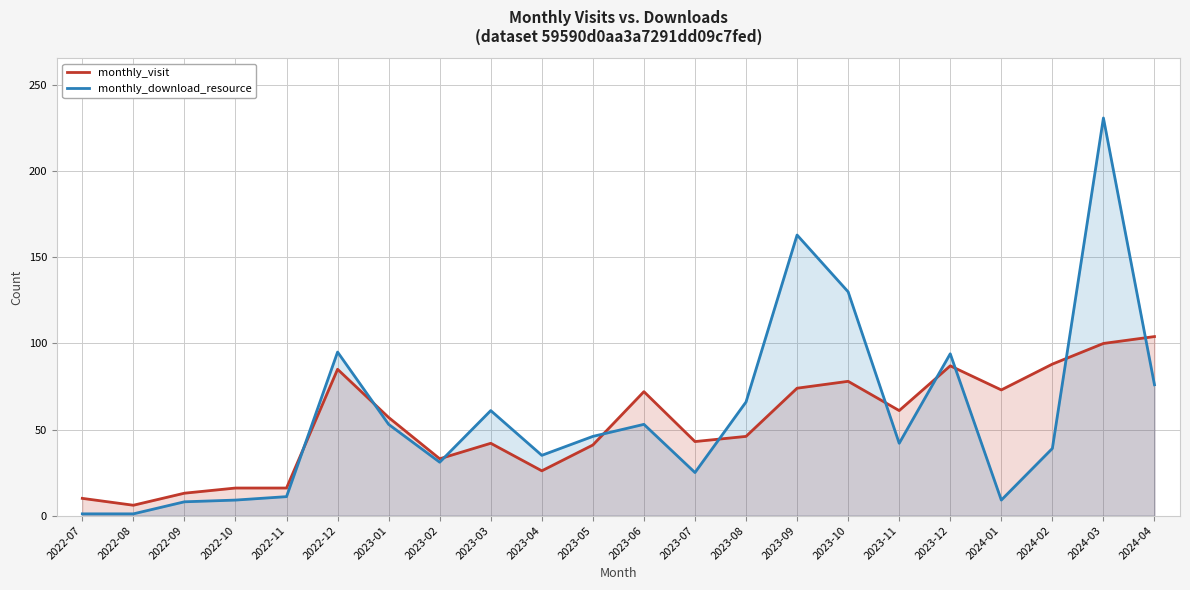

What is the difference between the monthly_download_resource values at 2022-10 and 2023-03?

52